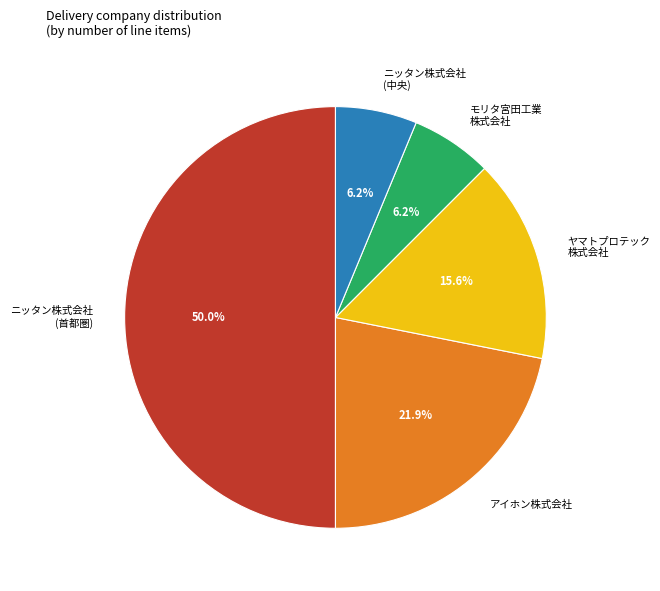

Which slice is the largest?

ニッタン株式会社 (首都圏)